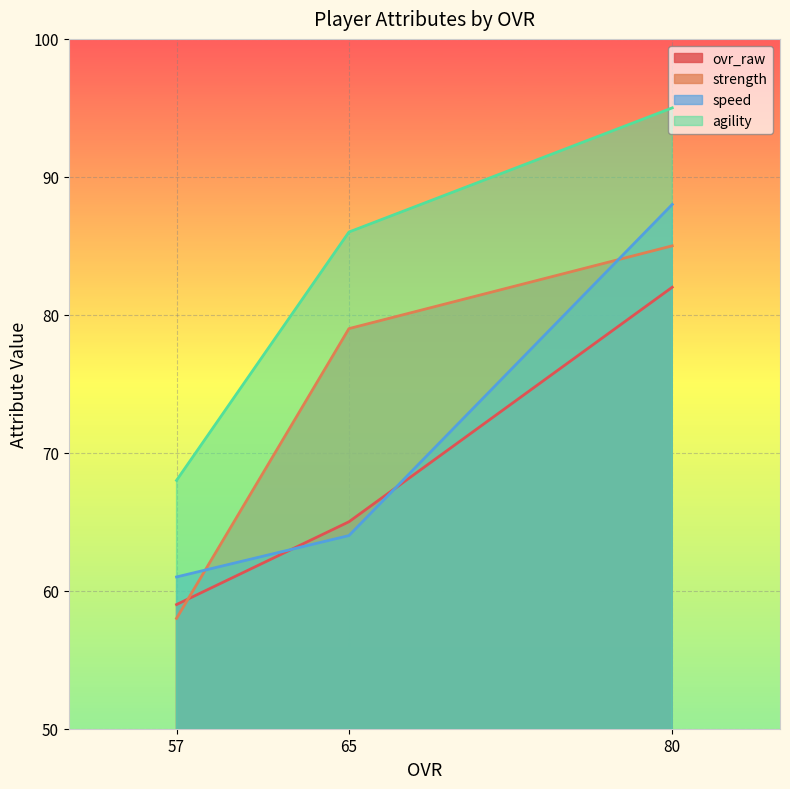

What is the sum of all strength values?

222